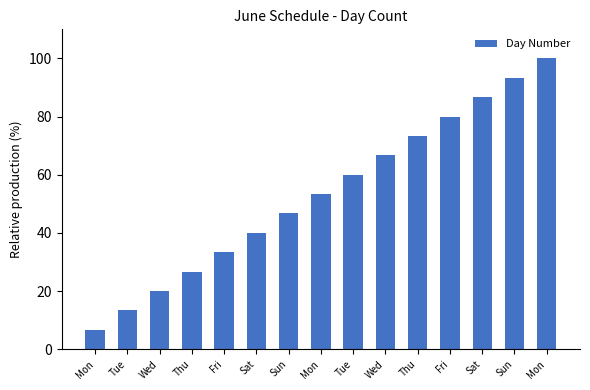

Are the bars horizontal?

No